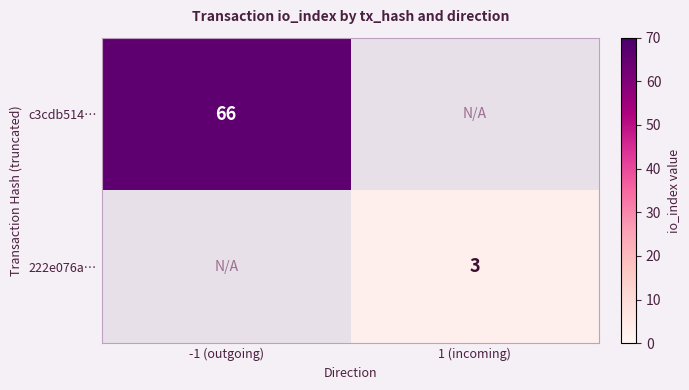

True or false: c3cdb514… has a value of 36.8 at -1 (outgoing).

False